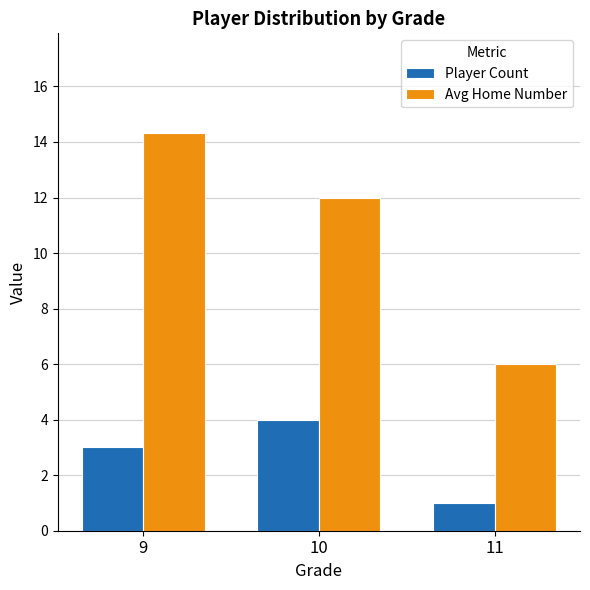

What is the total value across all series at 11?

7.0